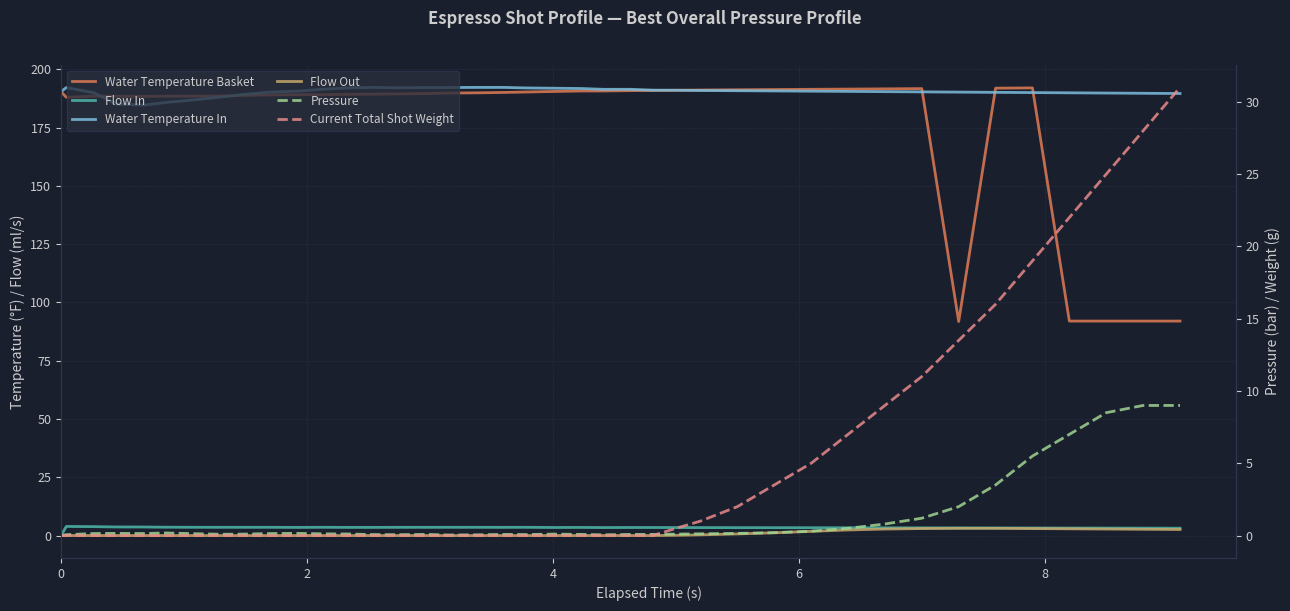

Reading left to right, extract all data points from this chart.

Water Temperature Basket: 190.4	188.0	188.5	188.4	188.4	188.4	188.5	188.5	188.8	189.0	189.1	189.1	189.2	189.3	189.4	189.6	189.8	189.9	190.1	190.2	190.5	190.7	190.7	190.8	190.9	191.0	191.1	191.2	191.3	191.4	191.5	191.6	191.7	91.8	191.9	192.0	92.0	92.0	92.0	92.0
Flow In: 0.0	3.9	3.8	3.7	3.7	3.6	3.5	3.5	3.5	3.5	3.5	3.5	3.5	3.5	3.5	3.5	3.5	3.5	3.5	3.5	3.5	3.5	3.4	3.5	3.5	3.4	3.4	3.4	3.4	3.4	3.3	3.3	3.3	3.3	3.3	3.2	3.2	3.2	3.2	3.2
Water Temperature In: 190.4	192.2	189.9	185.1	184.6	185.8	186.9	188.1	189.2	190.2	190.6	191.4	192.0	192.2	192.1	192.2	192.2	192.2	192.2	192.0	191.9	191.8	191.4	191.4	191.1	191.0	190.9	190.8	190.7	190.6	190.5	190.4	190.3	190.2	190.1	190.0	189.9	189.8	189.7	189.6
Flow Out: 0.0	0.0	0.0	0.0	0.0	0.0	0.0	0.0	0.0	0.0	0.0	0.0	0.0	0.0	0.0	0.0	0.0	0.0	0.0	0.0	0.0	0.0	0.0	0.0	0.0	0.1	0.3	0.7	1.2	1.8	2.4	2.8	3.0	3.1	3.1	3.0	2.9	2.8	2.7	2.6
Pressure: 0.0	0.1	0.1	0.1	0.1	0.2	0.1	0.1	0.1	0.1	0.1	0.1	0.1	0.1	0.1	0.1	0.0	0.1	0.1	0.1	0.1	0.1	0.1	0.1	0.1	0.1	0.1	0.1	0.2	0.3	0.5	0.8	1.2	2.0	3.5	5.5	7.0	8.5	9.0	9.0
Current Total Shot Weight: 0.0	0.0	0.0	0.0	0.0	0.0	0.0	0.0	0.0	0.0	0.0	0.0	0.0	0.0	0.0	0.0	0.0	0.0	0.0	0.0	0.0	0.0	0.0	0.0	0.0	0.5	1.0	2.0	3.5	5.0	7.0	9.0	11.0	13.5	16.0	19.0	22.0	25.0	28.0	31.0